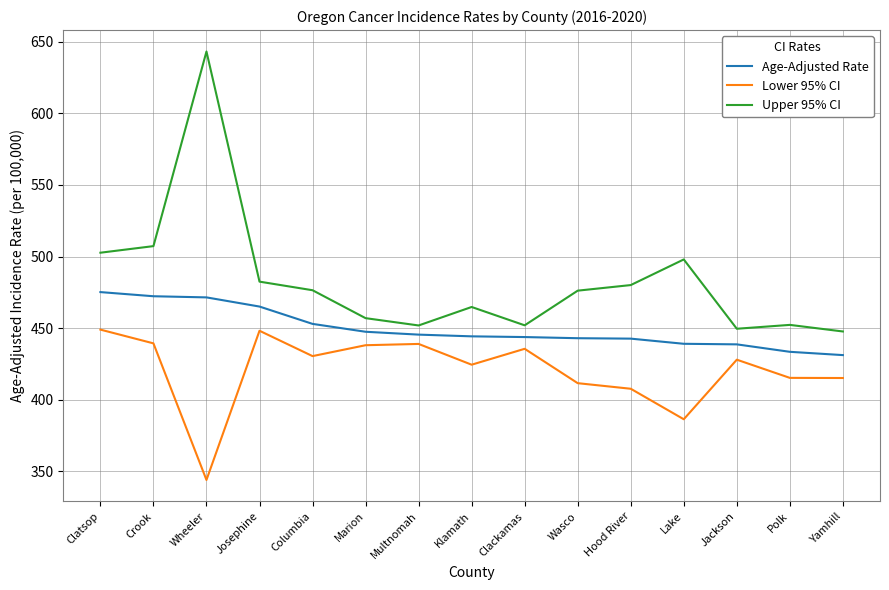

What position from the right is Klamath?

8